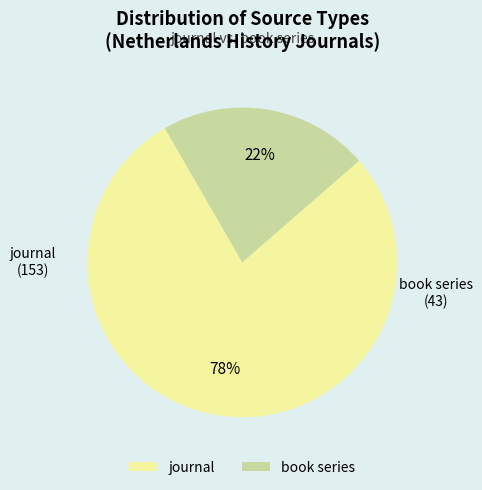

To the nearest percent, what portion does journal represent?

78%